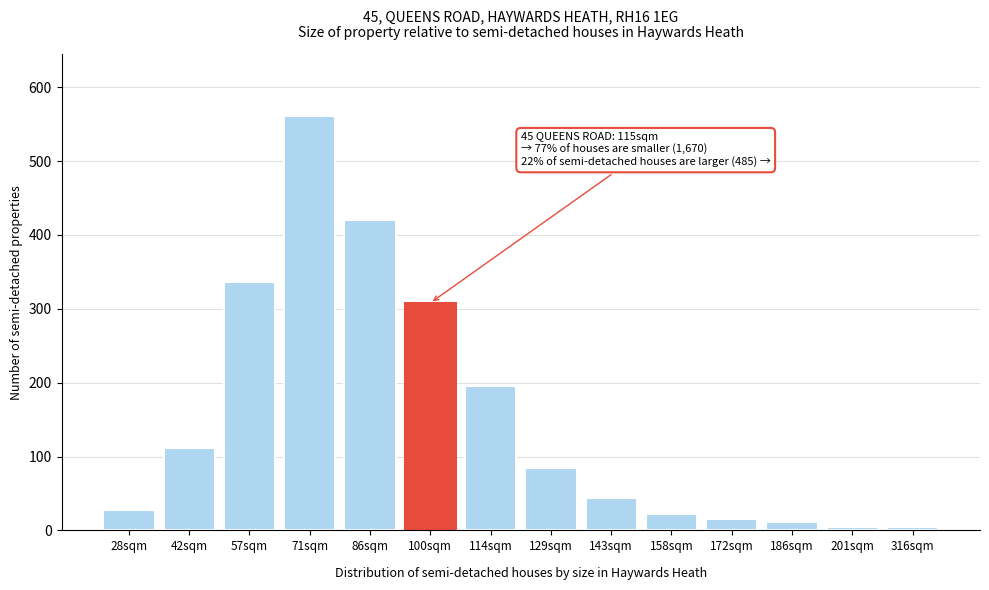

Reading left to right, what are all the values shown in this chart?

28	112	336	561	420	308	196	84	44	22	16	11	5	5